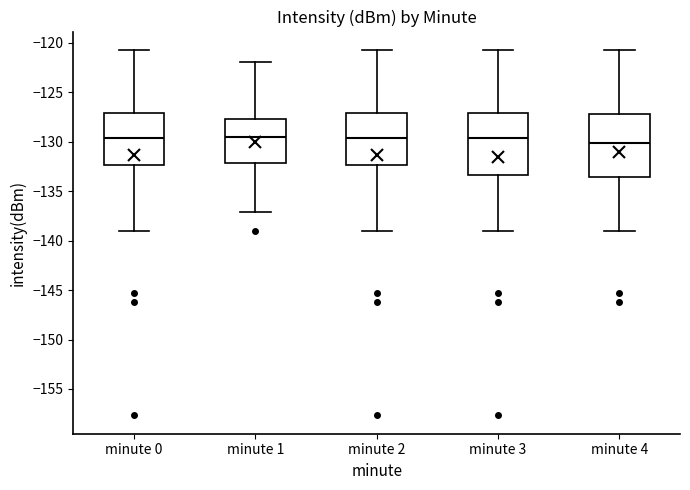

Reading left to right, read every box against the y-axis: the position of its median line, the range the box covers, and the ends of its whiskers. The values are not printed on the chart, so give them approximately, as read against the axis.

minute 0: median -129.5, box -132.5 to -127.0, whiskers -139.0 to -120.5
minute 1: median -129.5, box -132.0 to -127.5, whiskers -137.0 to -122.0
minute 2: median -129.5, box -132.5 to -127.0, whiskers -139.0 to -120.5
minute 3: median -129.5, box -133.5 to -127.0, whiskers -139.0 to -120.5
minute 4: median -130.0, box -133.5 to -127.0, whiskers -139.0 to -120.5